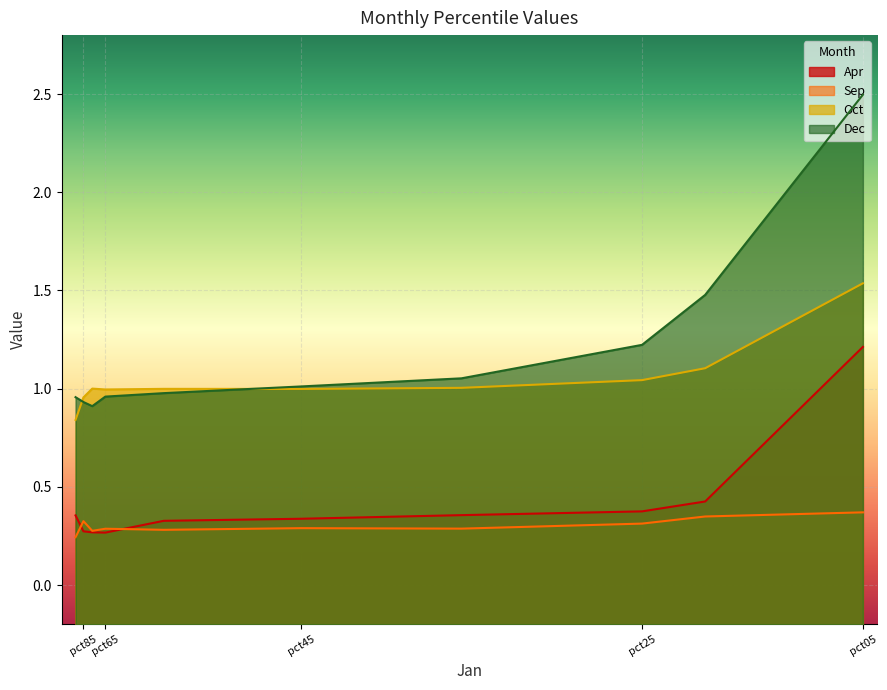

What is the sum of all Sep values?

3.0